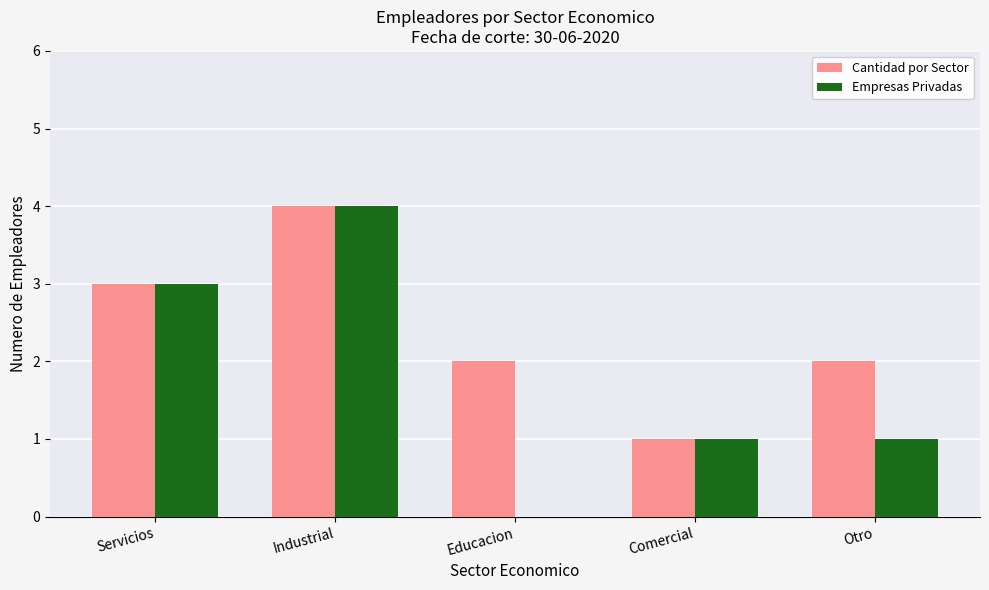

True or false: Cantidad por Sector has a value of 2 at Otro.

True